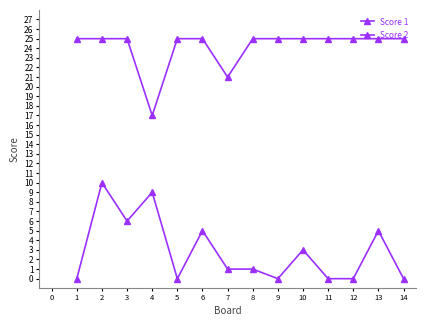

Which series changed the most between 2 and 8?

Score 2